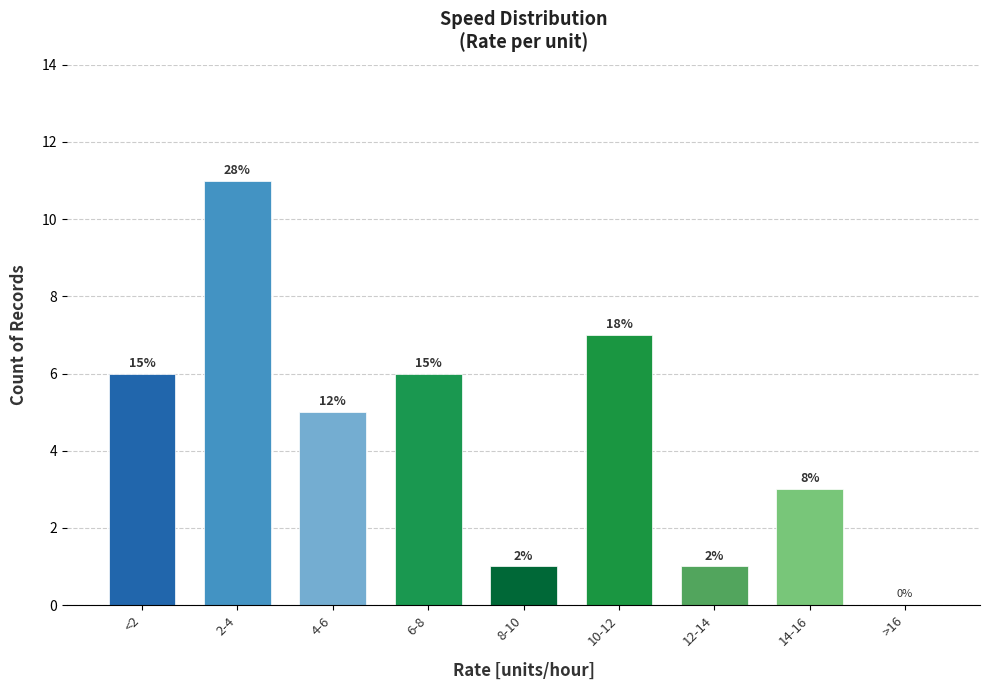

Are the bars horizontal?

No